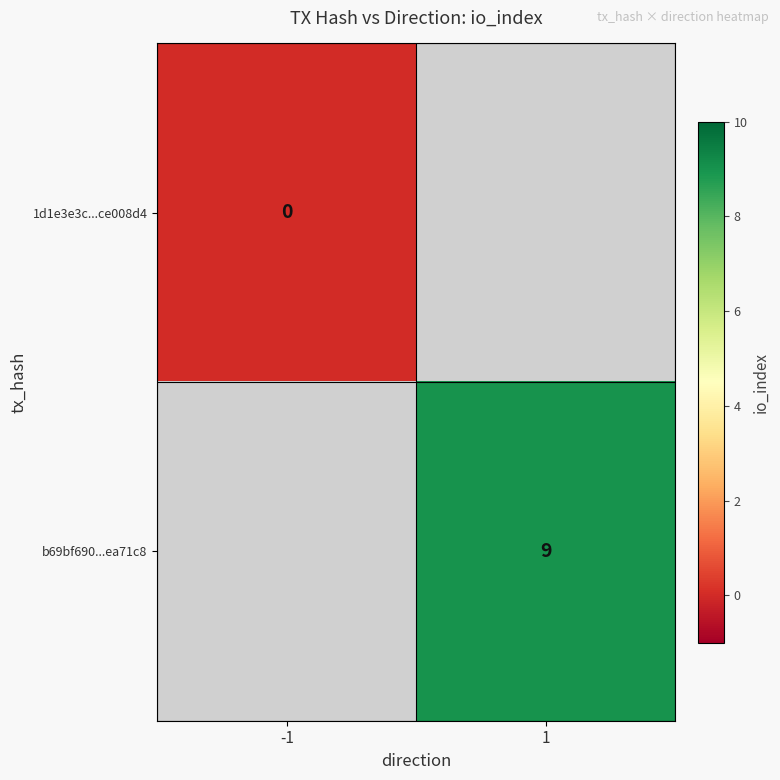

The value of b69bf690...ea71c8 at 1 is 9. True or false?

True